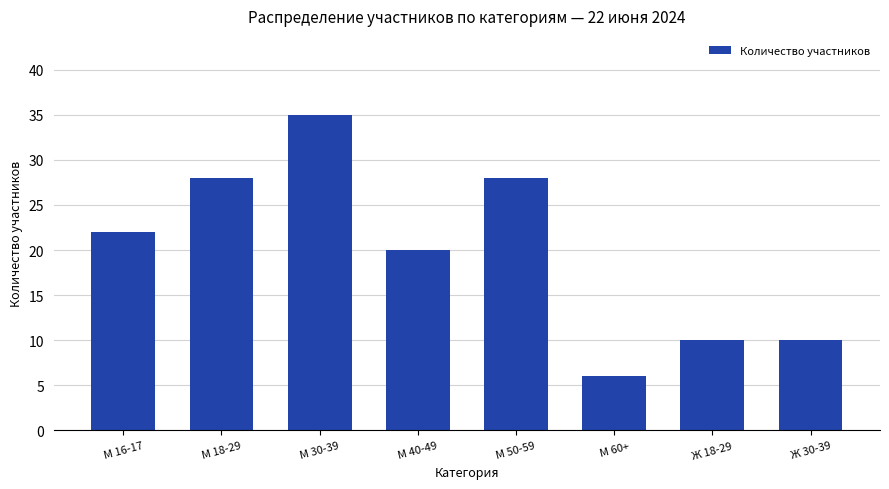

What is the sum of all values?

159